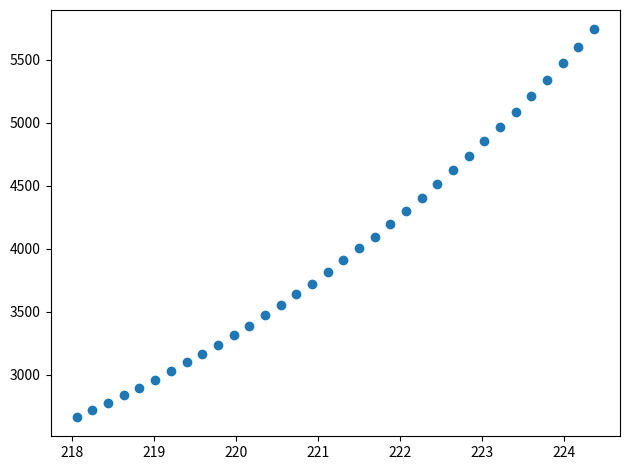

What is the range of X values (max minus min)?

6.3